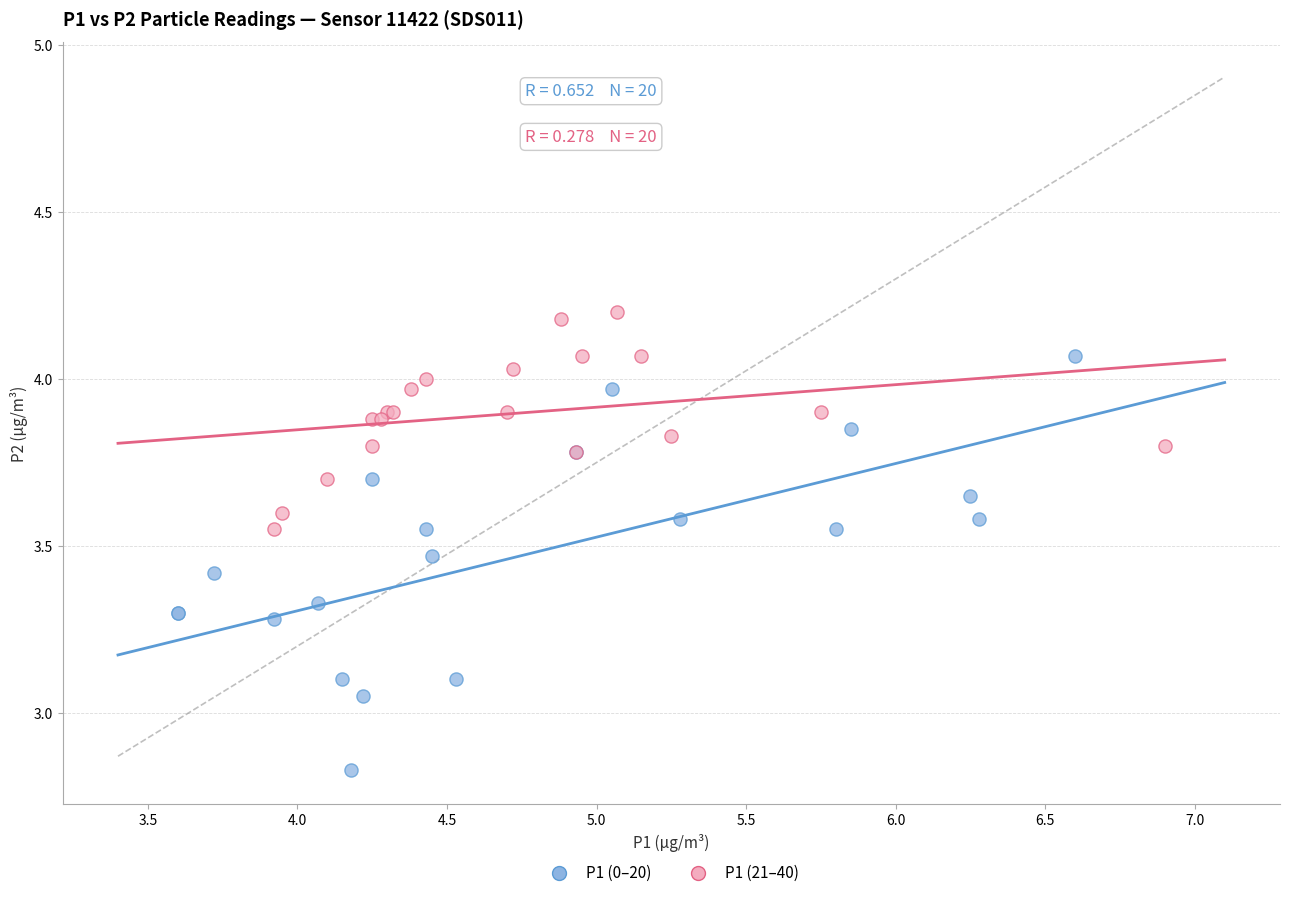

Which series reaches the minimum Y coordinate?

P1 (0–20)